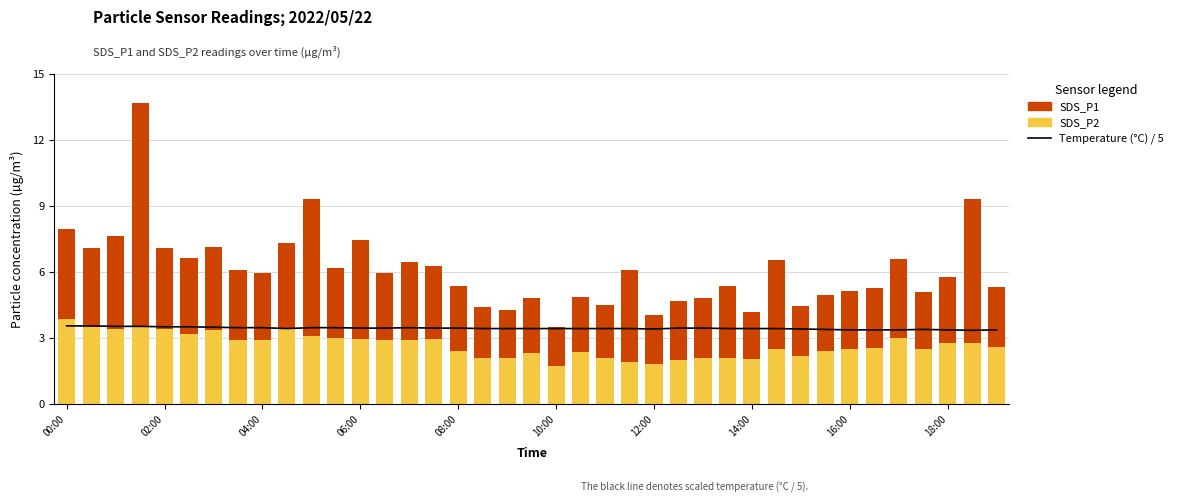

What is the difference between the maximum and second lowest values in the Temperature (°C) / 5 series?

0.2